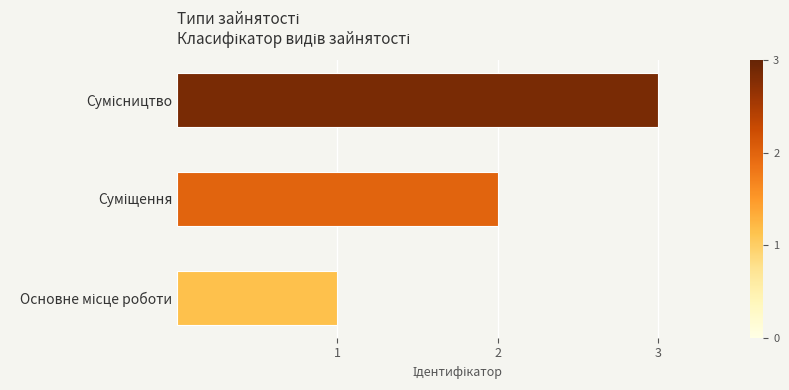

What is the maximum value shown in the chart?

3